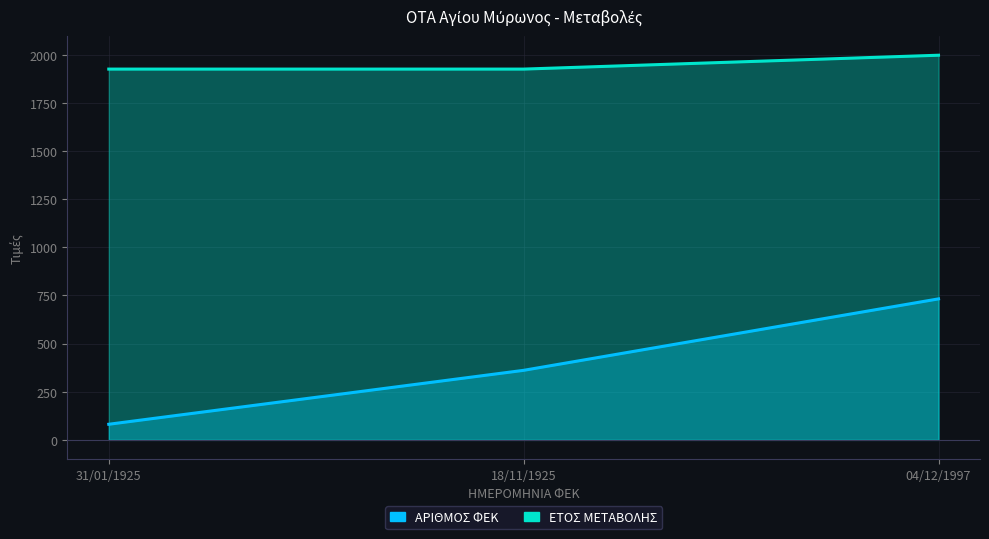

The value of ΕΤΟΣ ΜΕΤΑΒΟΛΗΣ at 31/01/1925 is 1072. True or false?

False